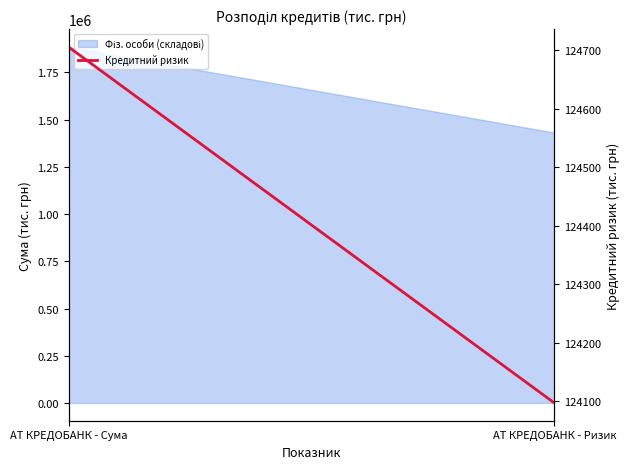

How many lines are shown in the chart?

1